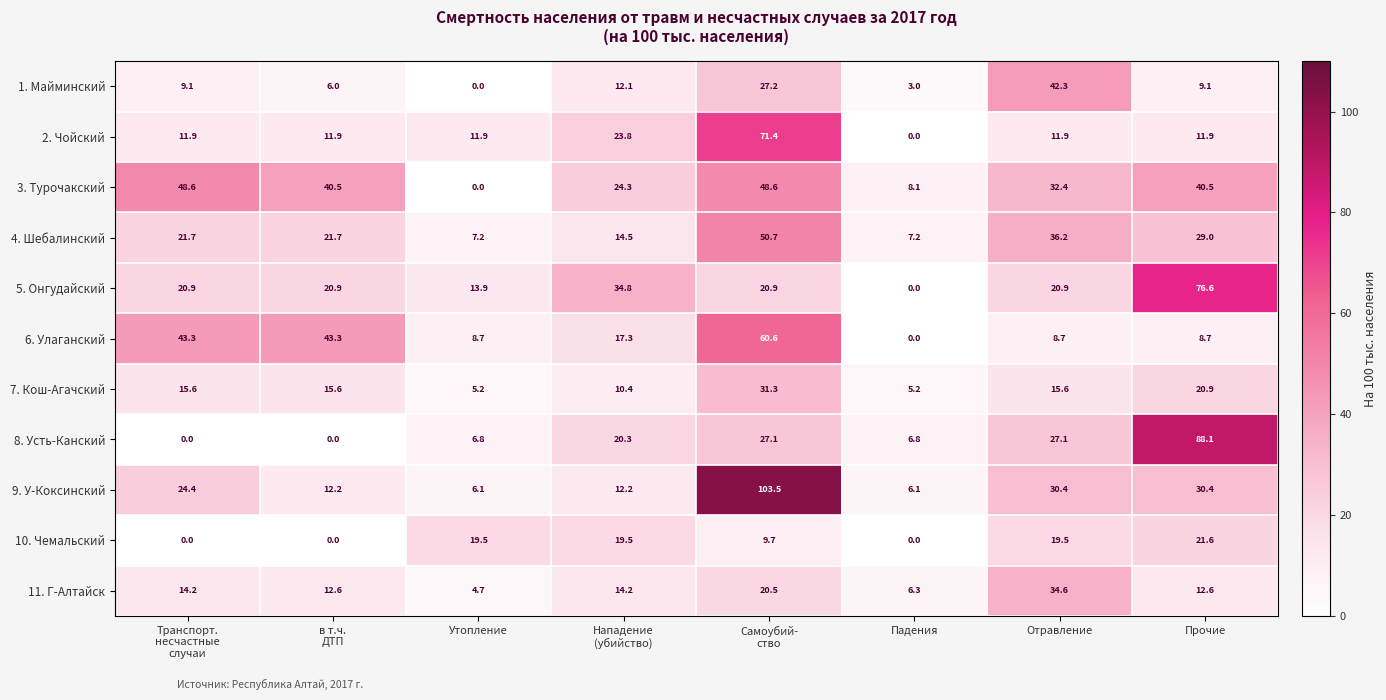

What is the lowest value of the 4. Шебалинский series?

7.2